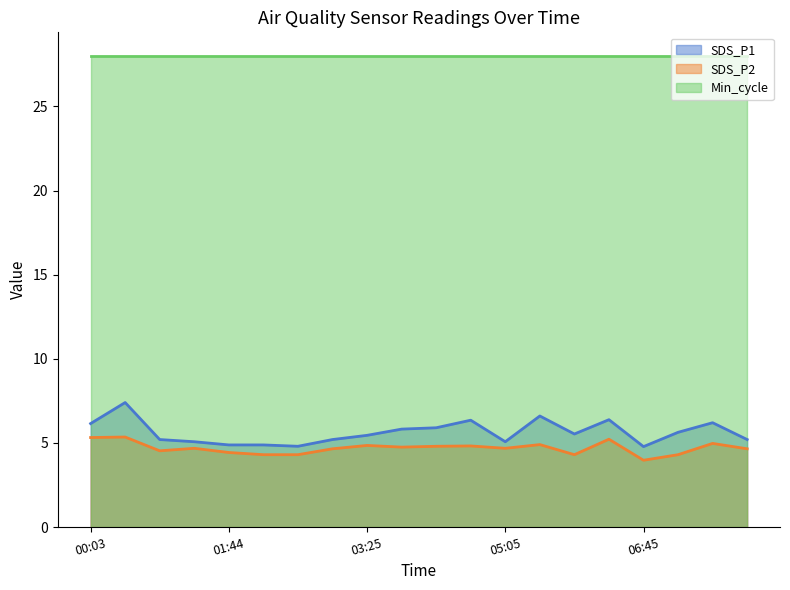

At which category does SDS_P1 reach its first local peak?

00:28